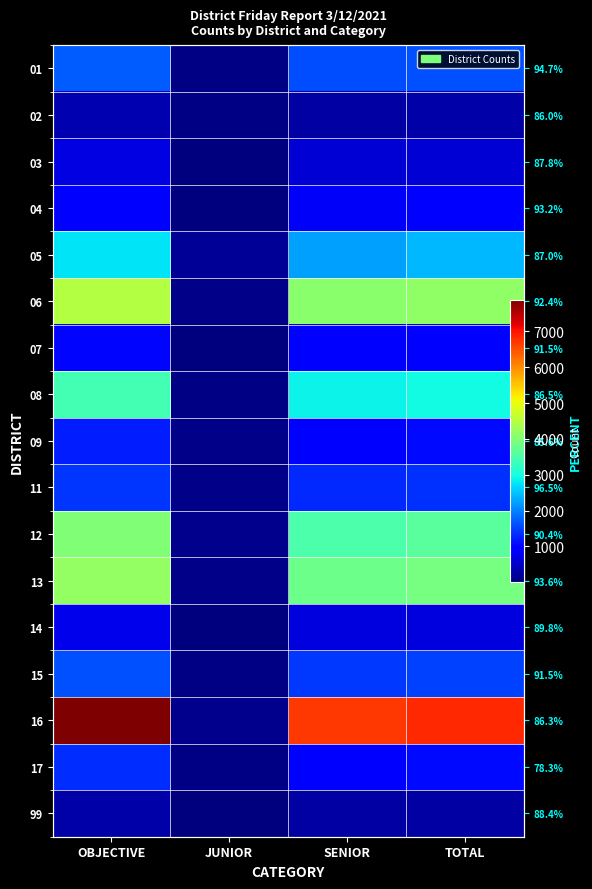

What is the sum of the 09 values at TOTAL and JUNIOR?

1136